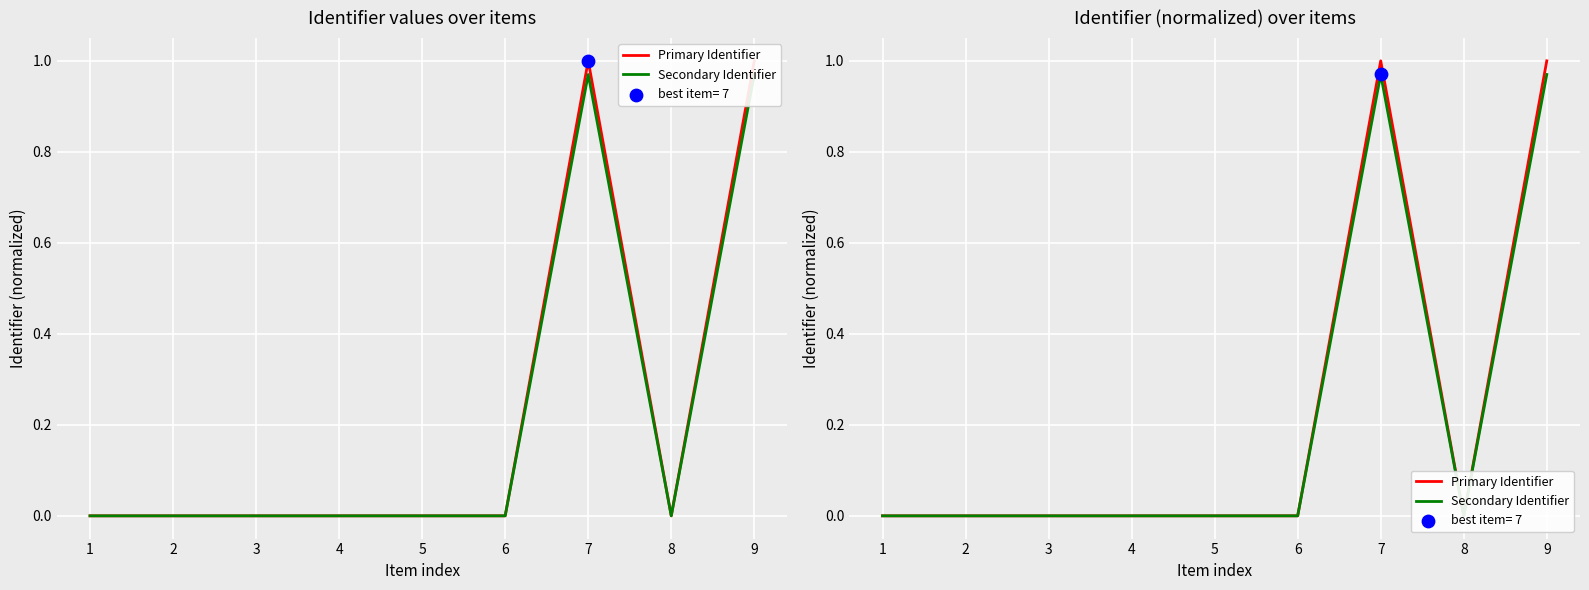

What are all the series names shown in the legend?

Primary Identifier, Secondary Identifier